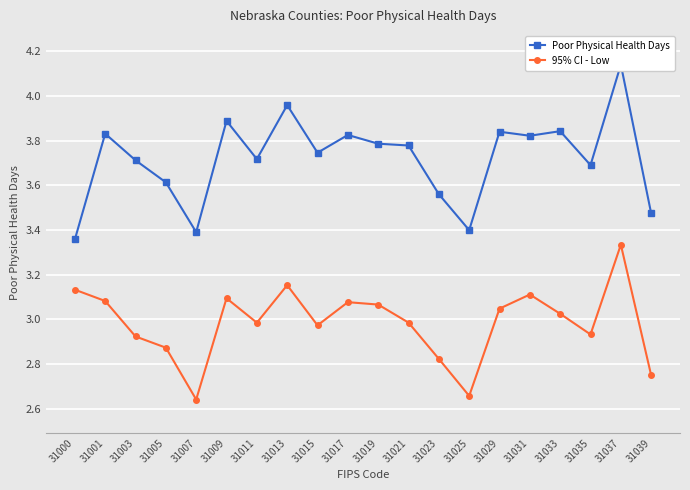

At how many categories does at least one series exceed 3?

20